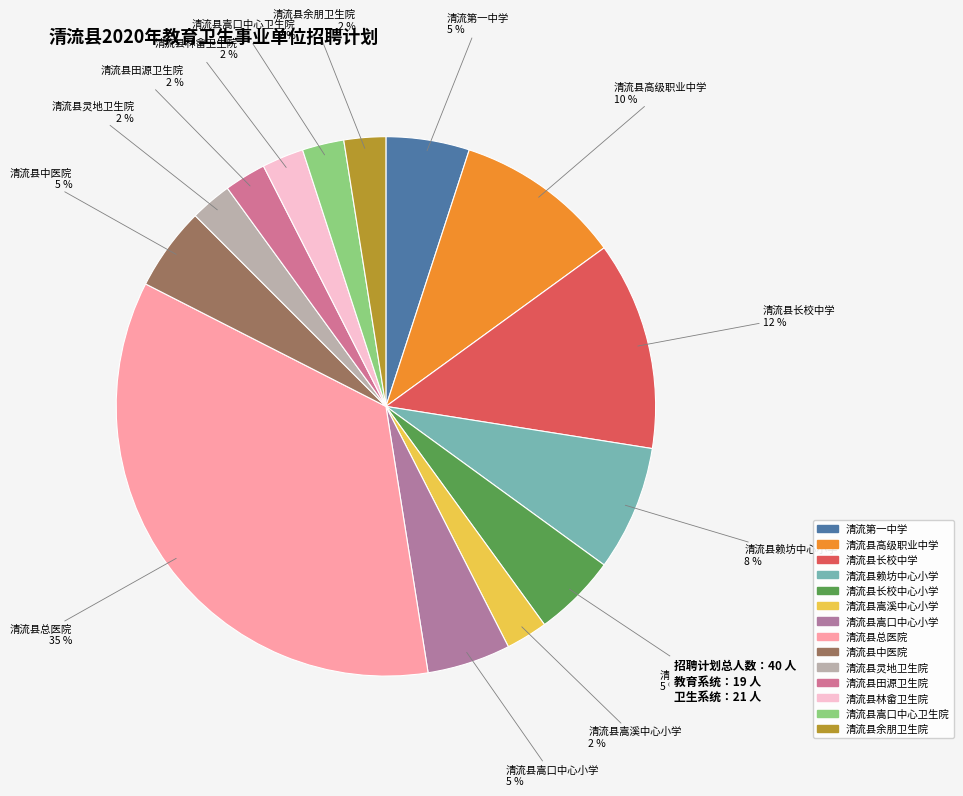

Is the sum of 清流县田源卫生院 and 清流县长校中心小学 greater than half?

No